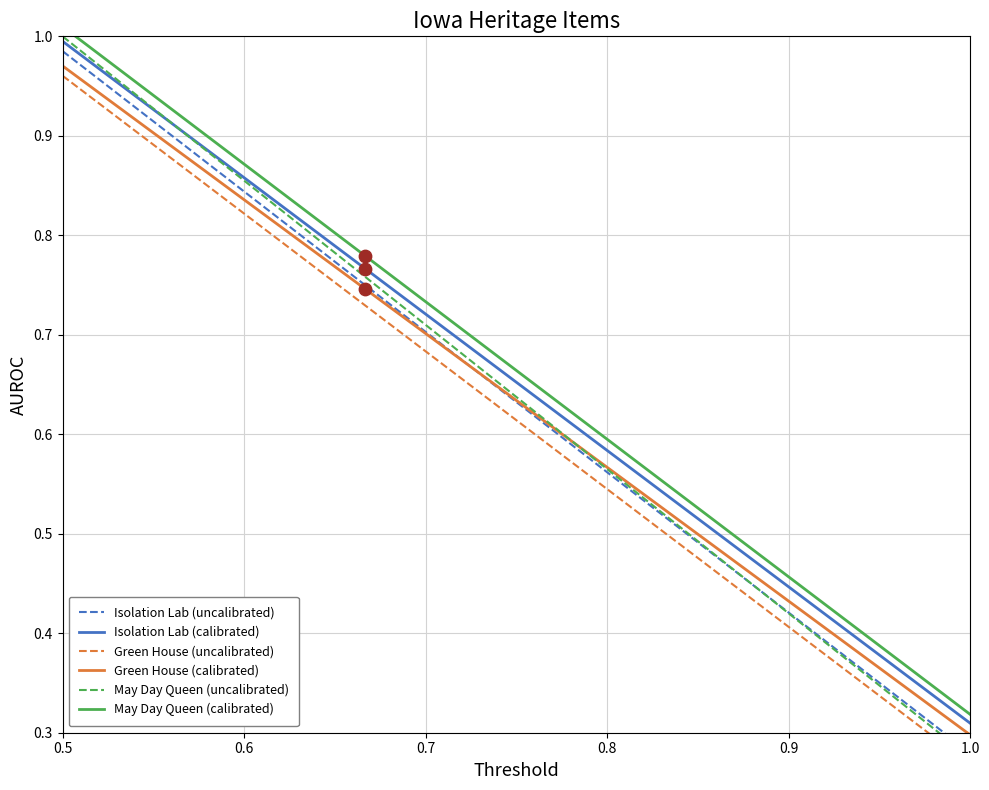

Which series has the largest Y range (max minus min)?

May Day Queen (uncalibrated)